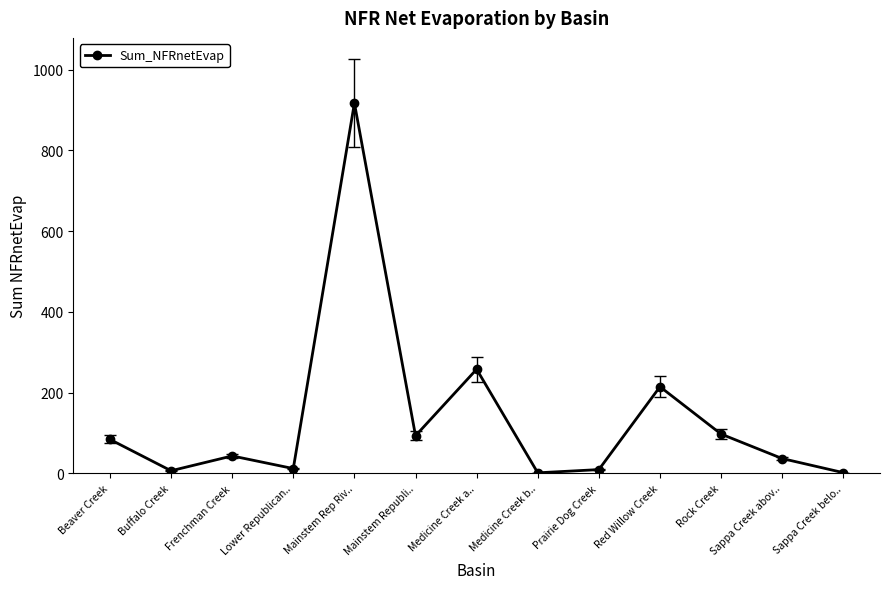

What is the greatest value displayed?

917.0